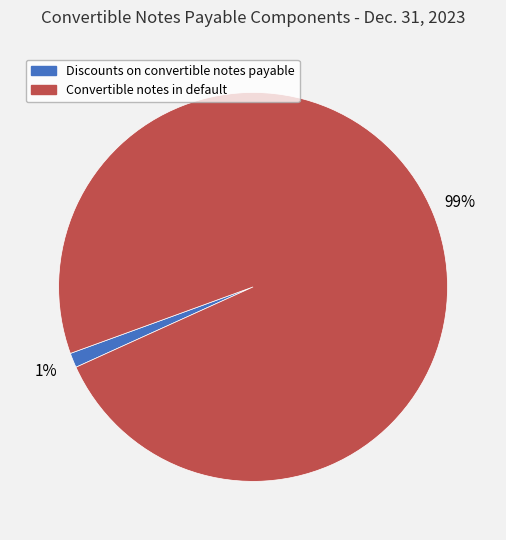

True or false: Convertible notes in default accounts for 91% of the total.

False